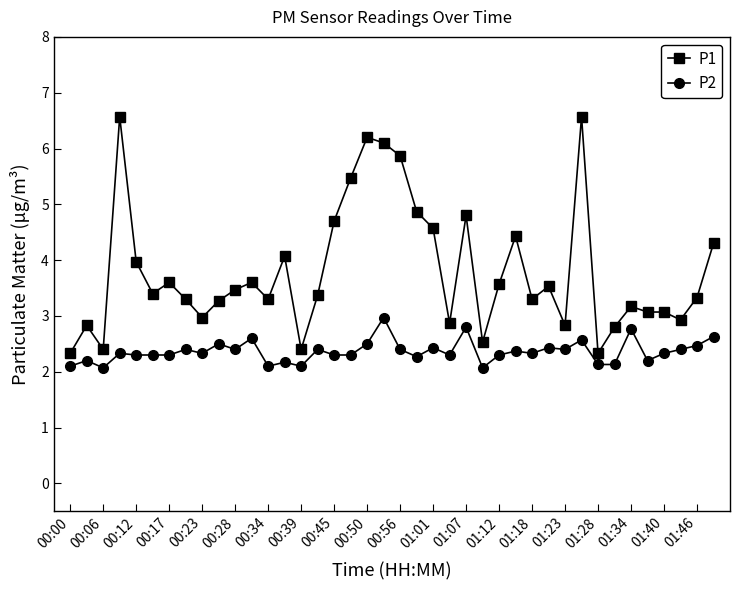

What is the difference between the maximum and second lowest values in the P2 series?

0.9